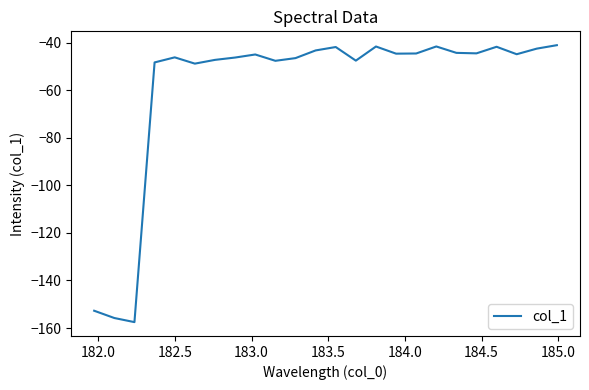

What is the difference between the maximum and minimum values?

116.4